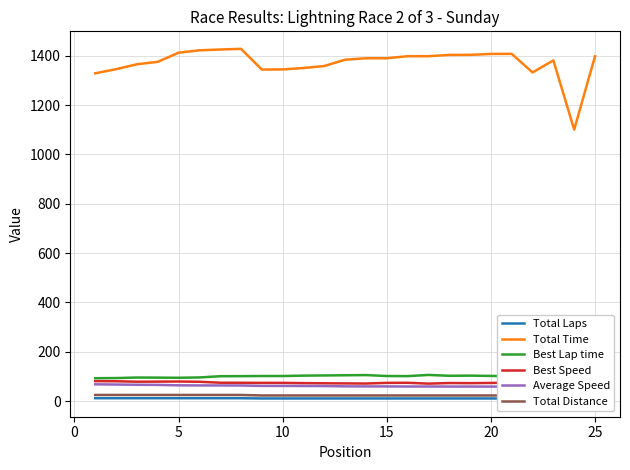

What is the highest value of the Total Time series?

1427.6